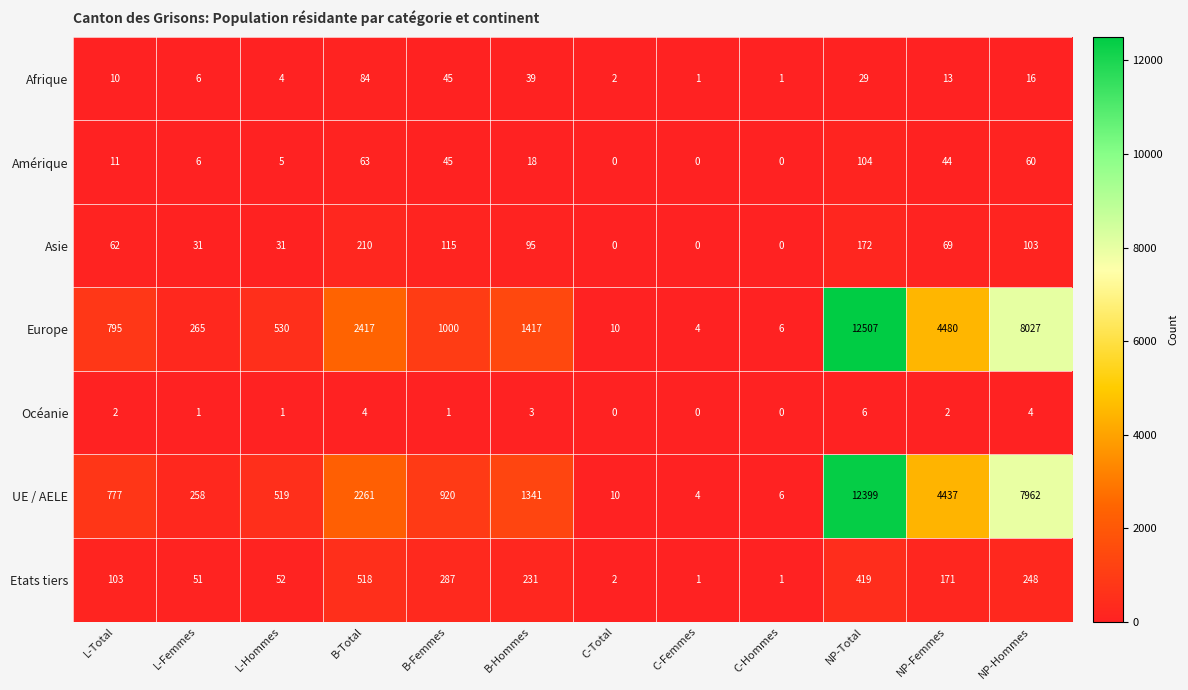

True or false: UE / AELE has a value of 7962 at NP-Hommes.

True